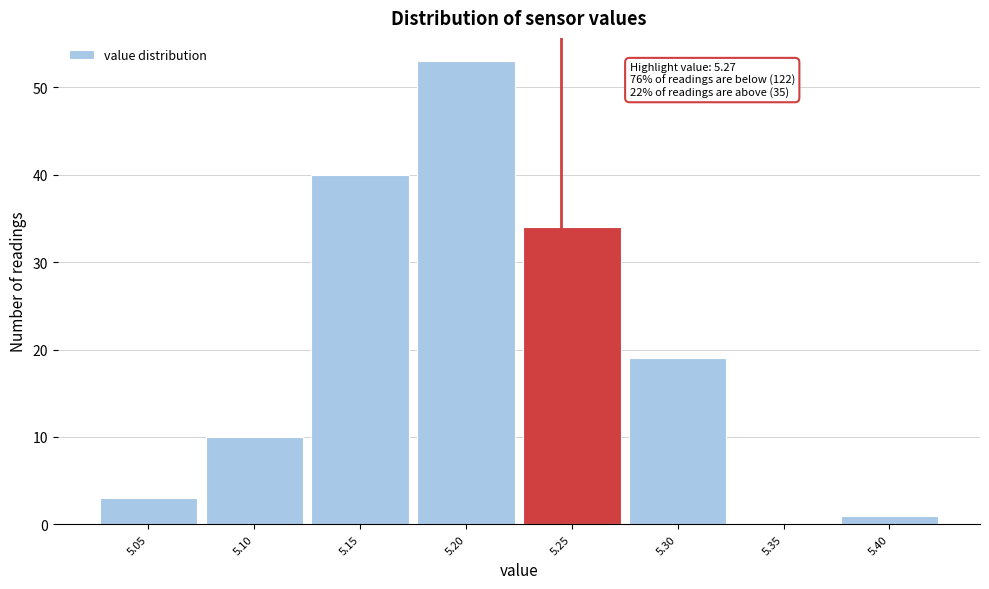

Reading left to right, extract all data points from this chart.

5.05=3	5.10=10	5.15=40	5.20=53	5.25=34	5.30=19	5.35=0	5.40=1